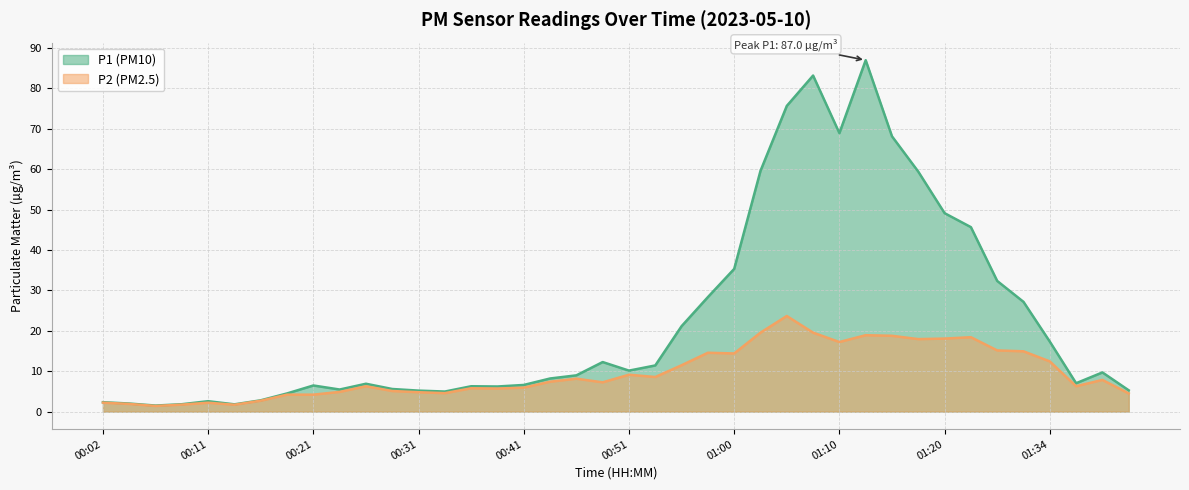

What is the label of the 29th point from the right?

00:28